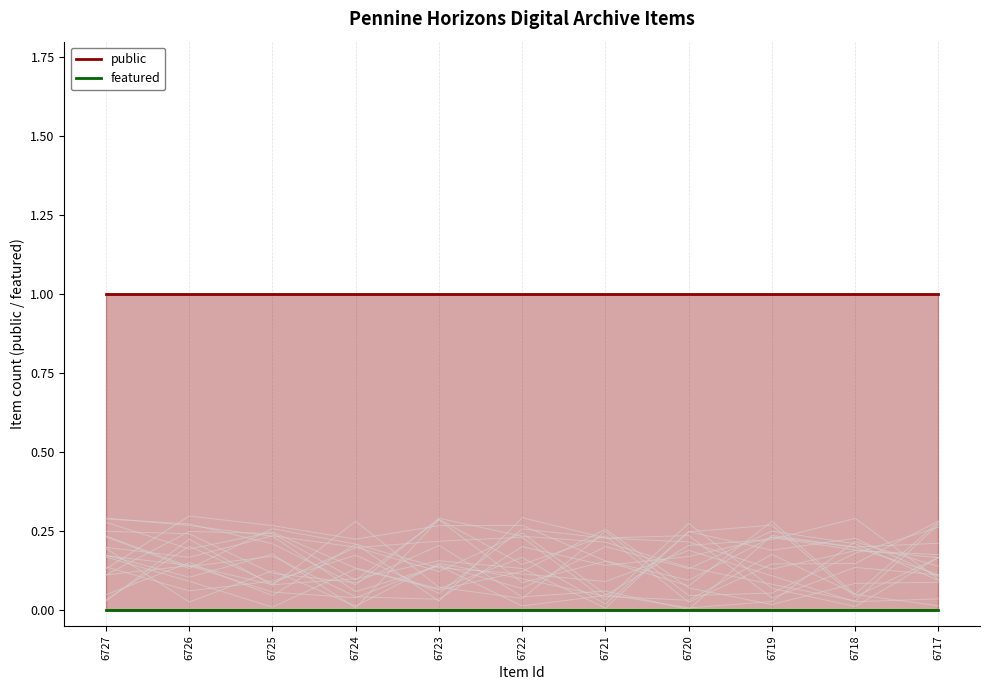

Count the number of data series in this chart.

2